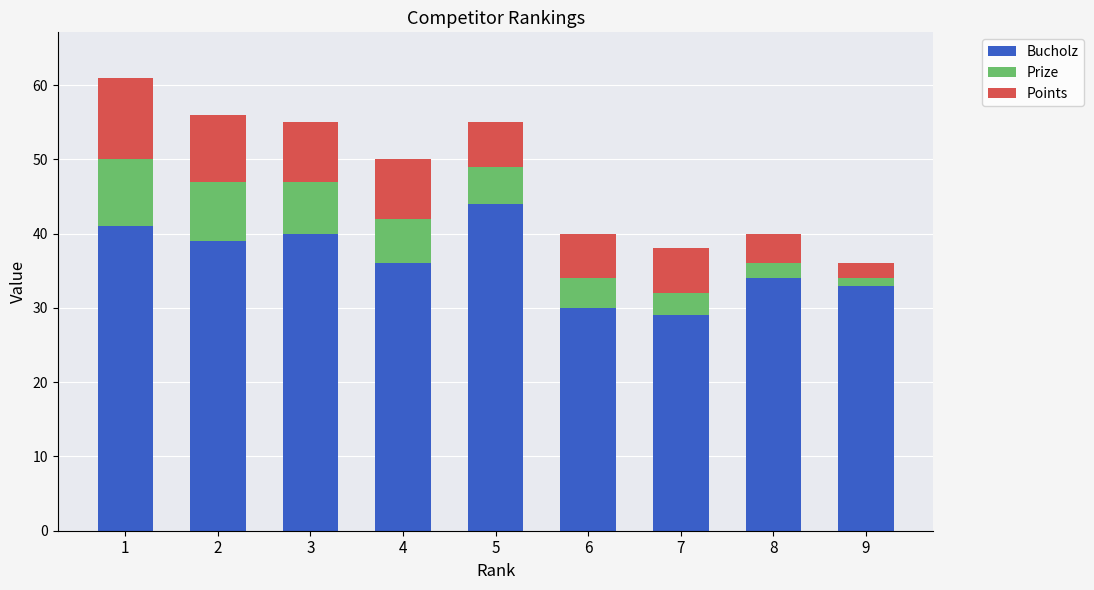

What is the maximum value for Bucholz?

44